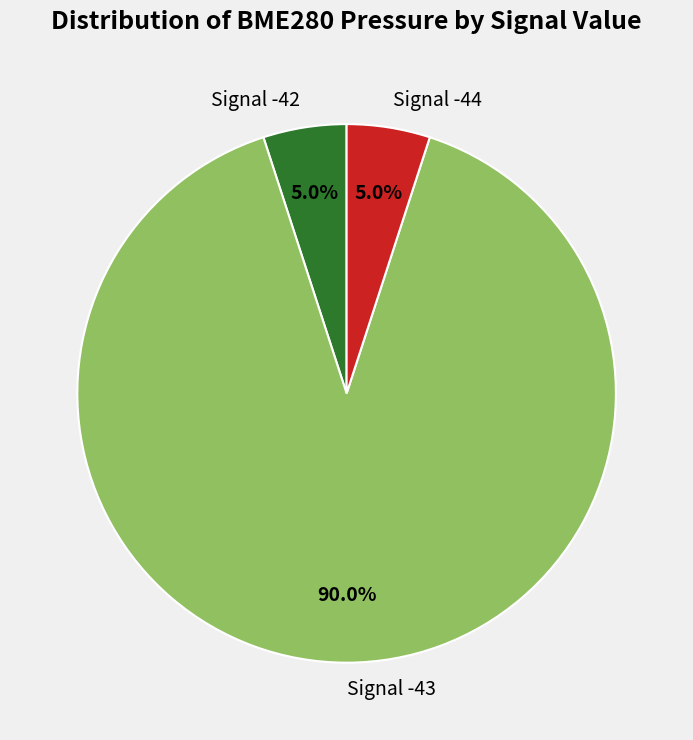

To the nearest percent, what is the average slice percentage?

33%